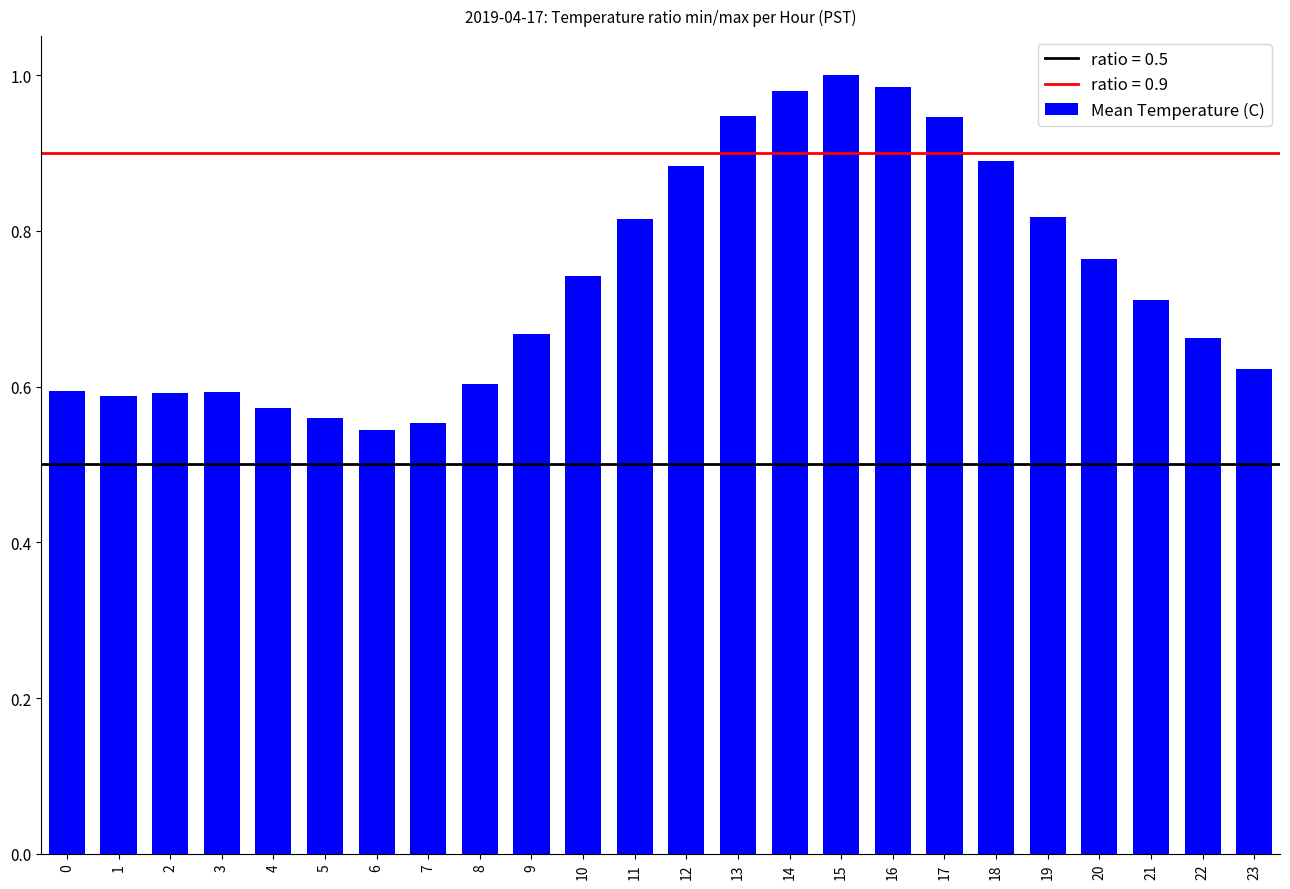

Between 8 and 22, which is larger?

22